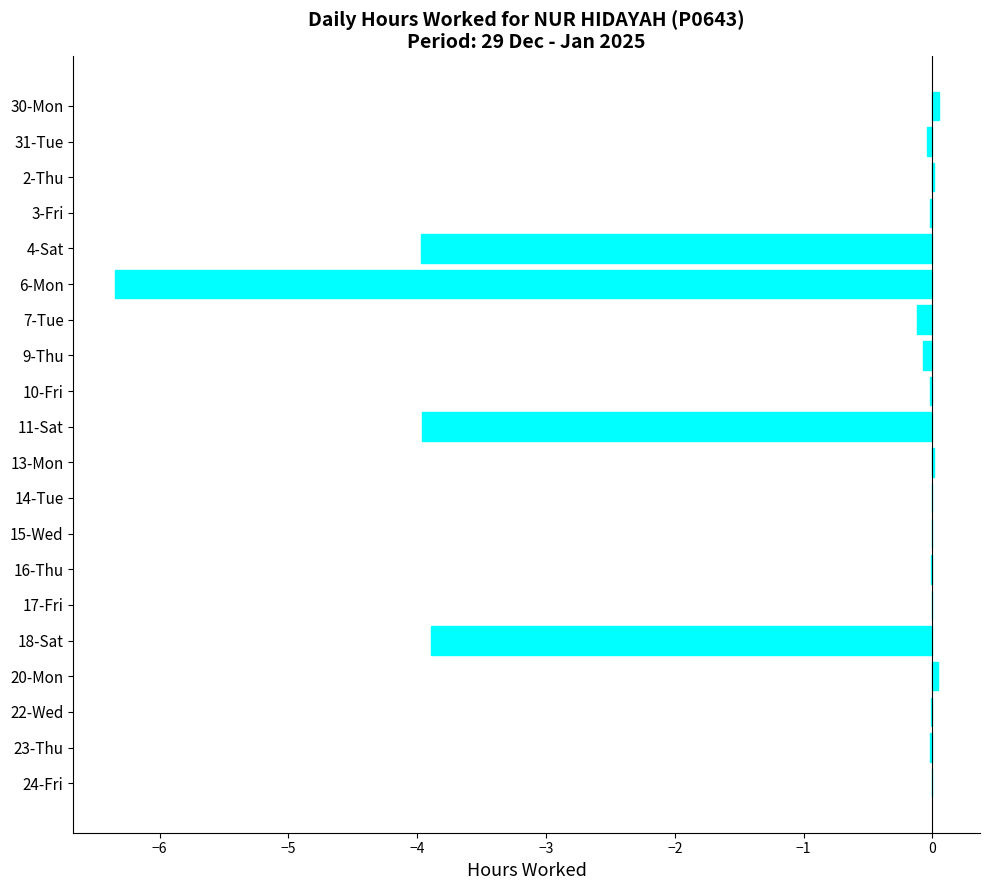

How many categories are shown in the chart?

20